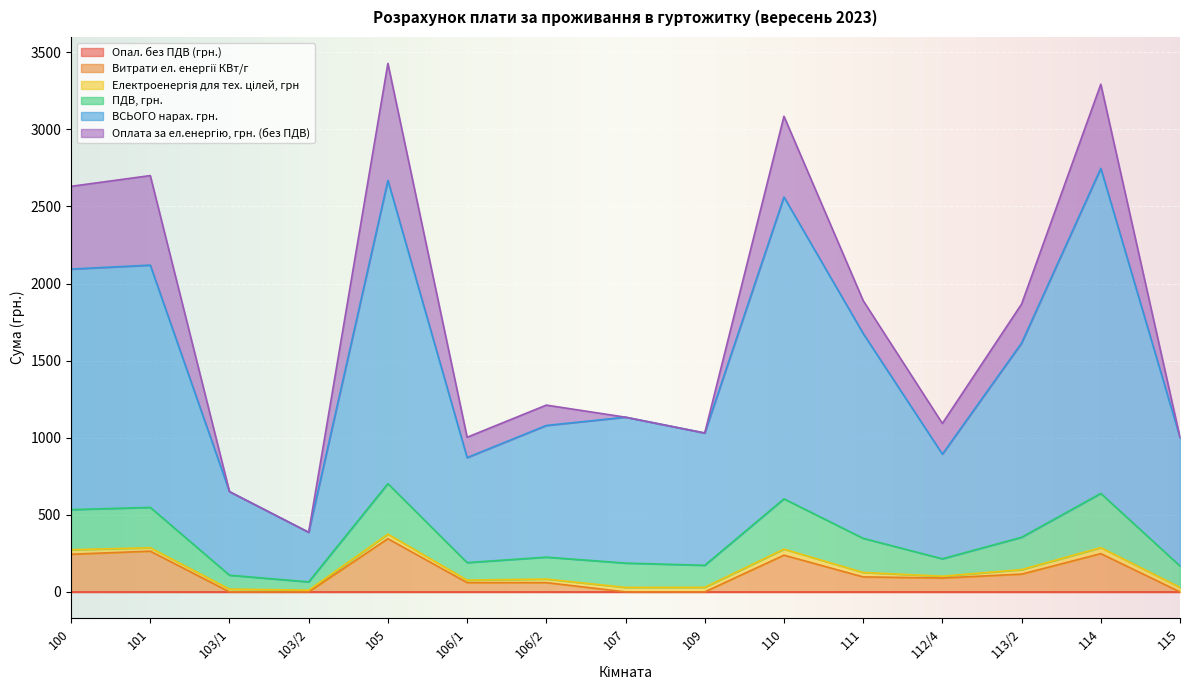

Does the chart display data point markers on the line(s)?

No